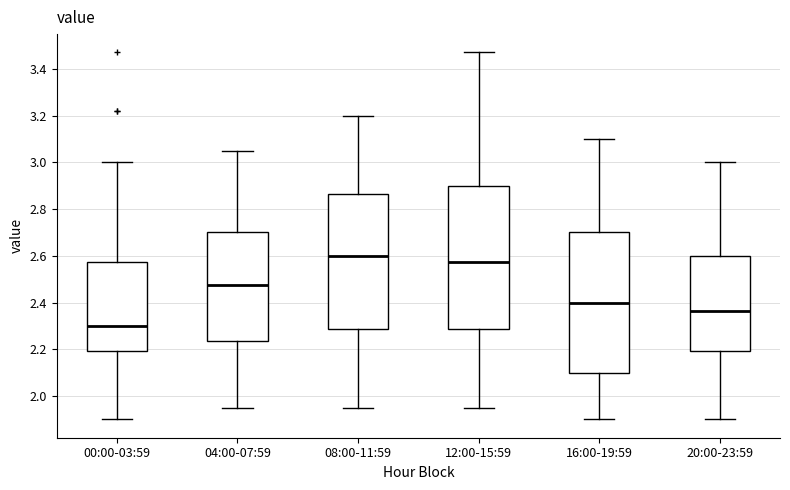

Where does the upper whisker of the box for 16:00-19:59 end on the y-axis? The values are not printed on the chart, so give them approximately, as read against the axis.

3.10